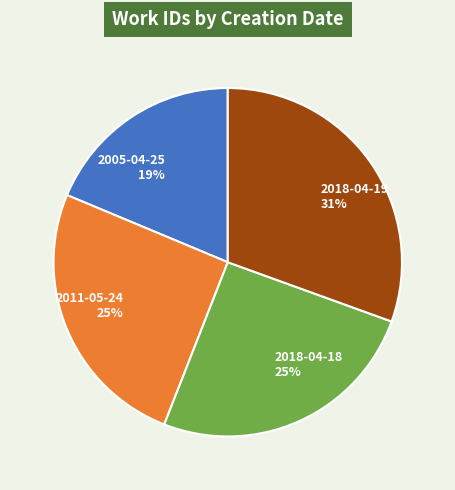

How many segments does this pie chart have?

4